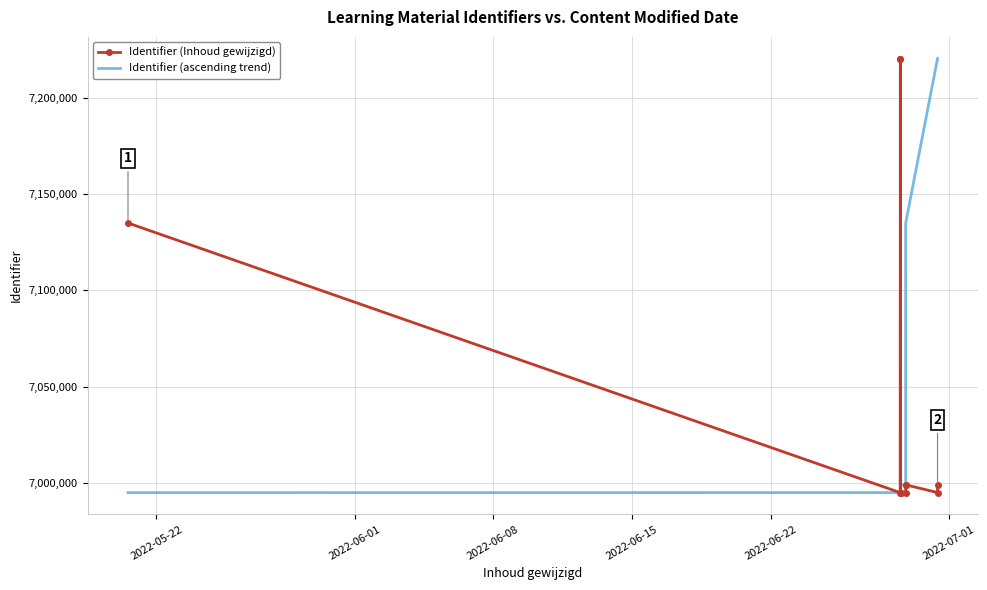

What is the difference between the second highest and minimum values in the Identifier (Inhoud gewijzigd) series?

225734